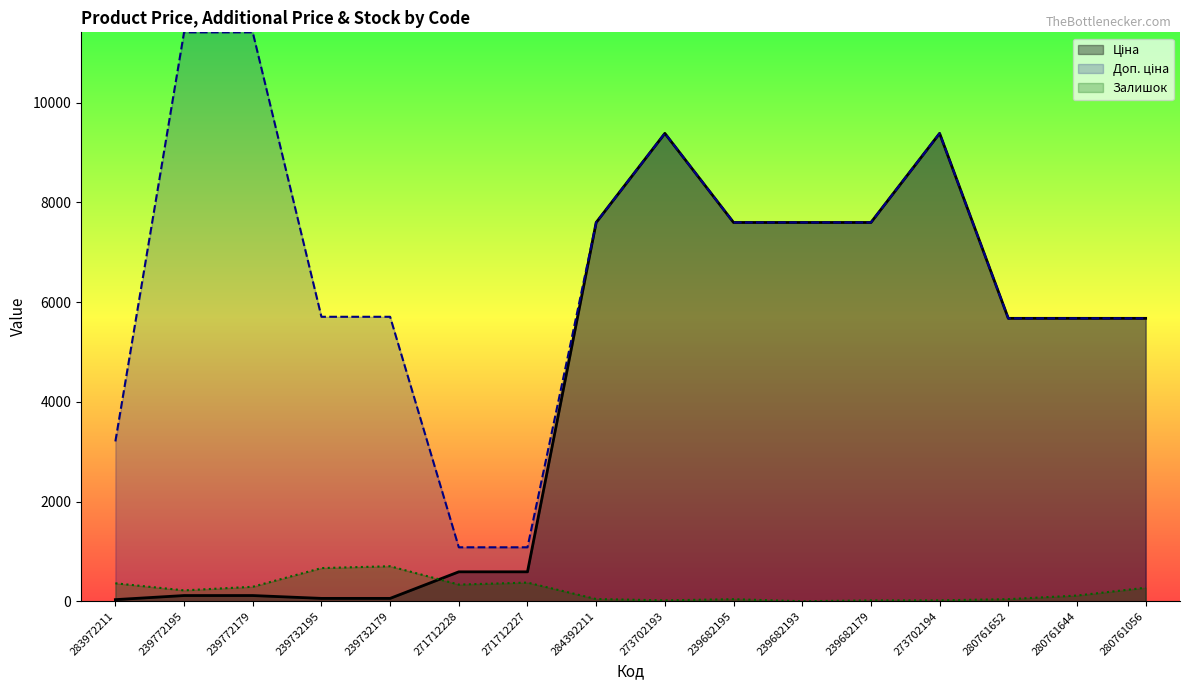

Reading right to left, list all the values displayed in this chart.

Ціна: 5673.8	5673.8	5673.8	9384.0	7596.5	7596.5	7596.5	9384.0	7596.5	589.9	589.9	57.0	57.0	114.1	114.1	32.0
Доп. ціна: 5673.8	5673.8	5673.8	9384.0	7596.5	7596.5	7596.5	9384.0	7596.5	1081.7	1081.7	5705.0	5705.0	11410.0	11410.0	3205.0
Залишок: 271.0	114.0	42.0	18.0	17.0	0.0	41.0	18.0	44.0	374.0	334.0	702.0	665.0	290.0	218.0	360.0